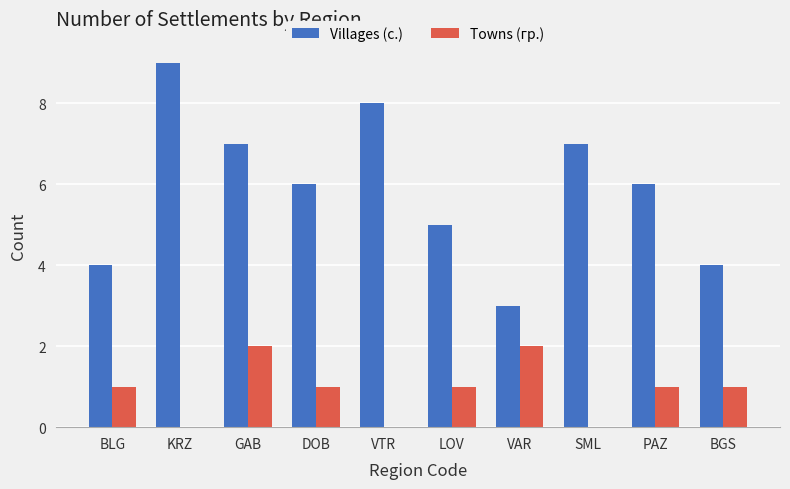

Reading right to left, extract all data points from this chart.

Villages (с.): BGS=4	PAZ=6	SML=7	VAR=3	LOV=5	VTR=8	DOB=6	GAB=7	KRZ=9	BLG=4
Towns (гр.): BGS=1	PAZ=1	SML=0	VAR=2	LOV=1	VTR=0	DOB=1	GAB=2	KRZ=0	BLG=1